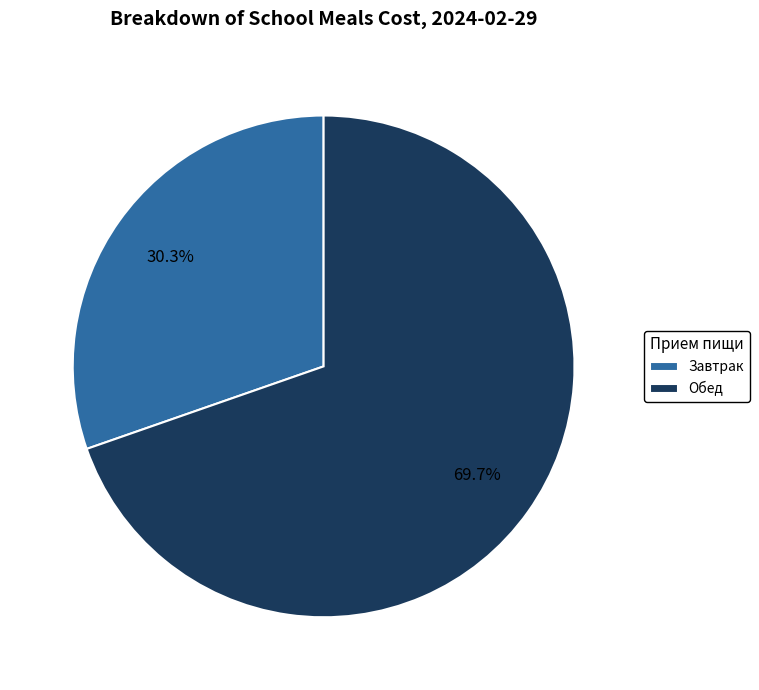

To the nearest percent, what portion does Обед represent?

70%